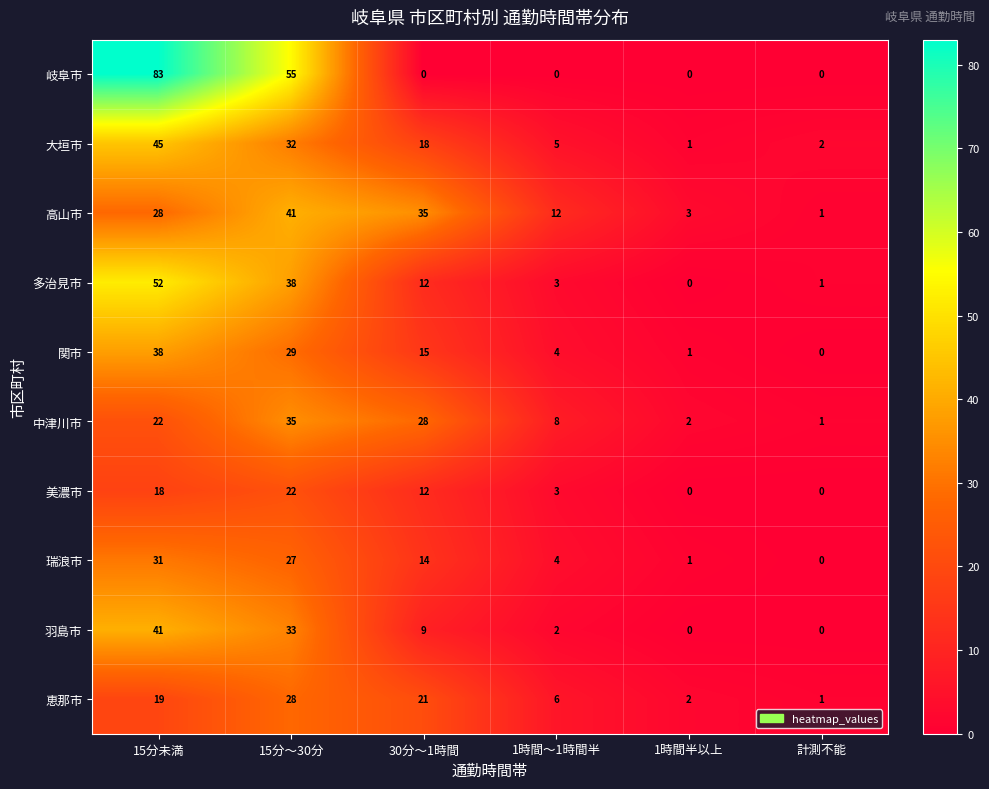

List the labels in order of 多治見市 value, largest first.

15分未満, 15分～30分, 30分～1時間, 1時間～1時間半, 計測不能, 1時間半以上